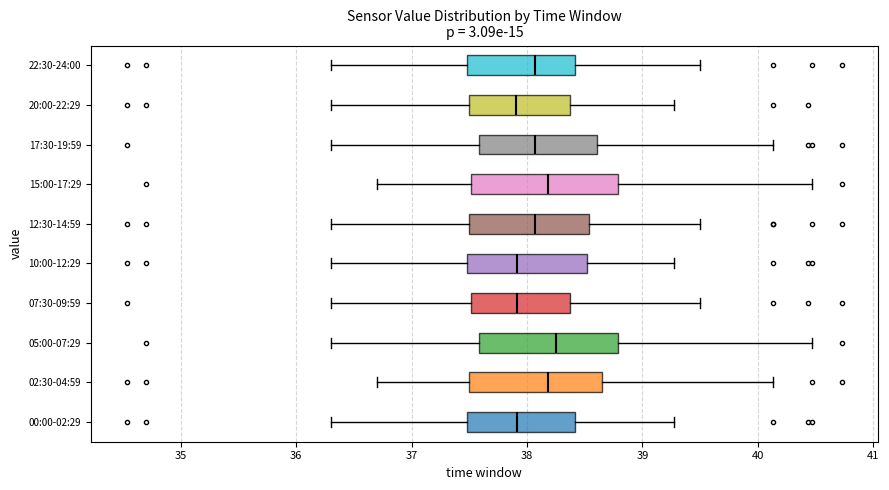

Where does the right whisker of the box for 05:00-07:29 end on the x-axis? The values are not printed on the chart, so give them approximately, as read against the axis.

40.5